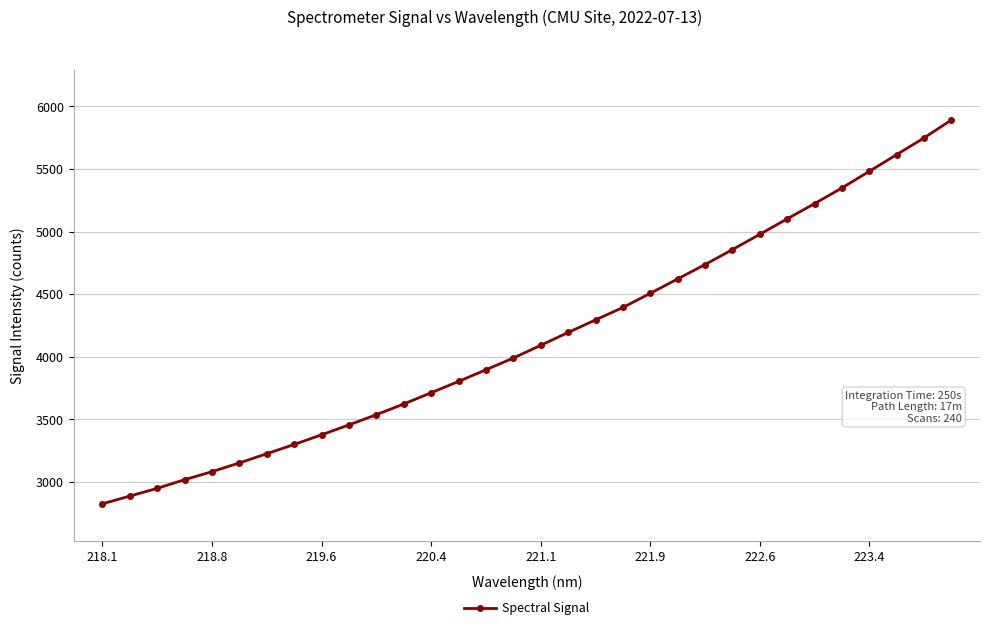

Does the chart have visible grid lines?

Yes